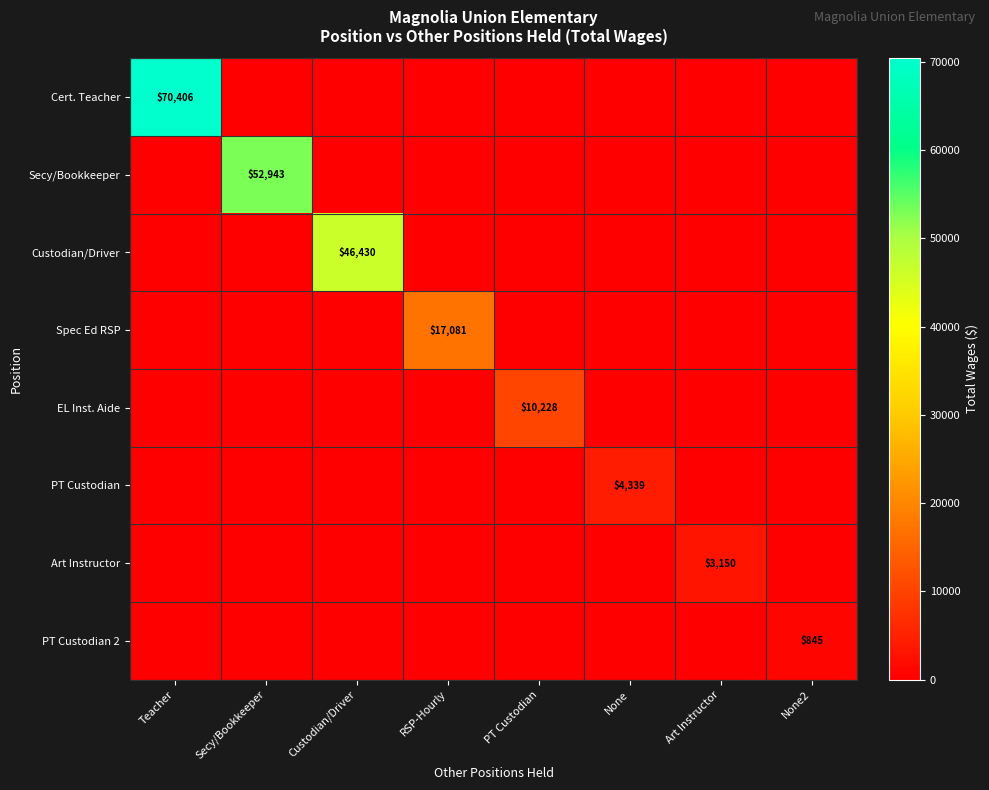

List the series in order of their peak value, lowest first.

PT Custodian 2, Art Instructor, PT Custodian, EL Inst. Aide, Spec Ed RSP, Custodian/Driver, Secy/Bookkeeper, Cert. Teacher